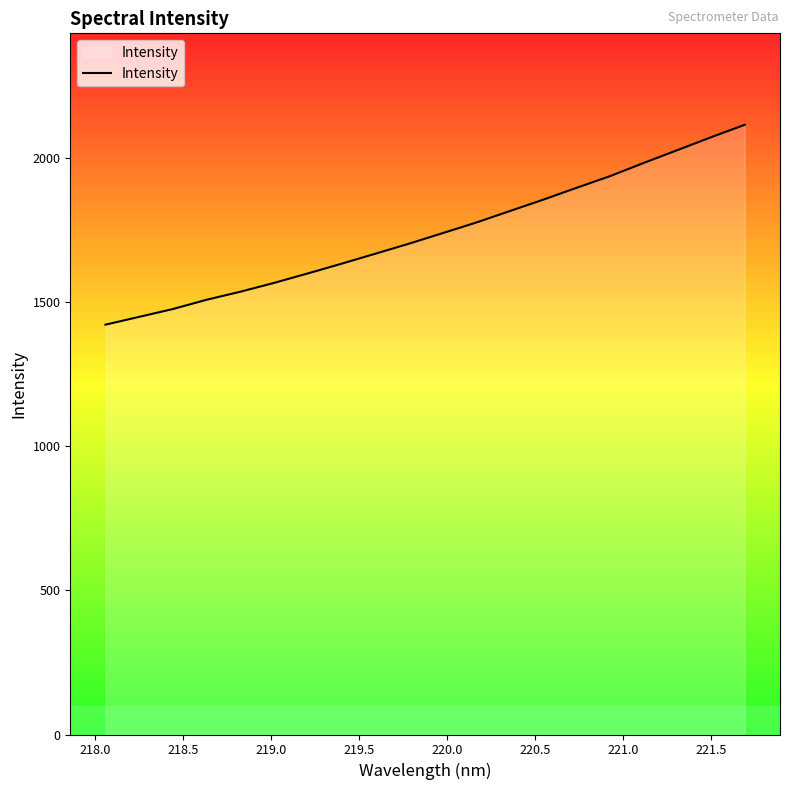

What is the minimum value shown in the chart?

1422.2